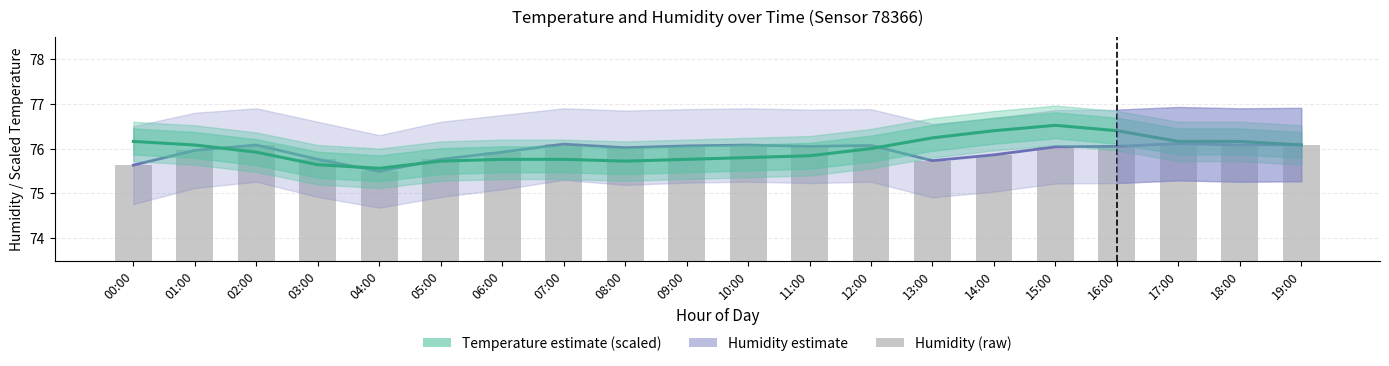

What is the approximate value of temperature (scaled) at 06:00?

75.8